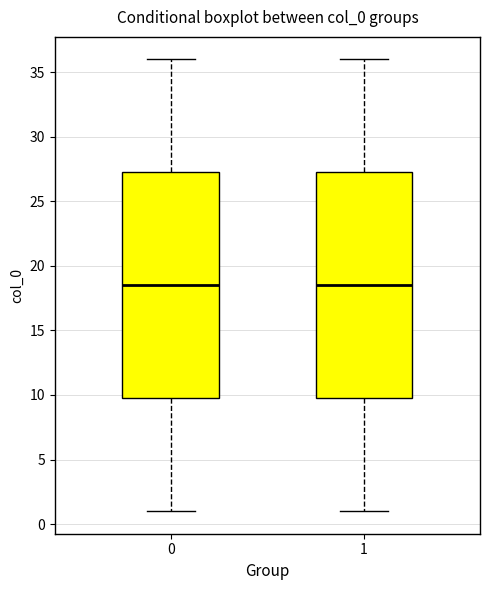

Where is the lower edge of the box at x = 0 on the y-axis? The values are not printed on the chart, so give them approximately, as read against the axis.

10.0